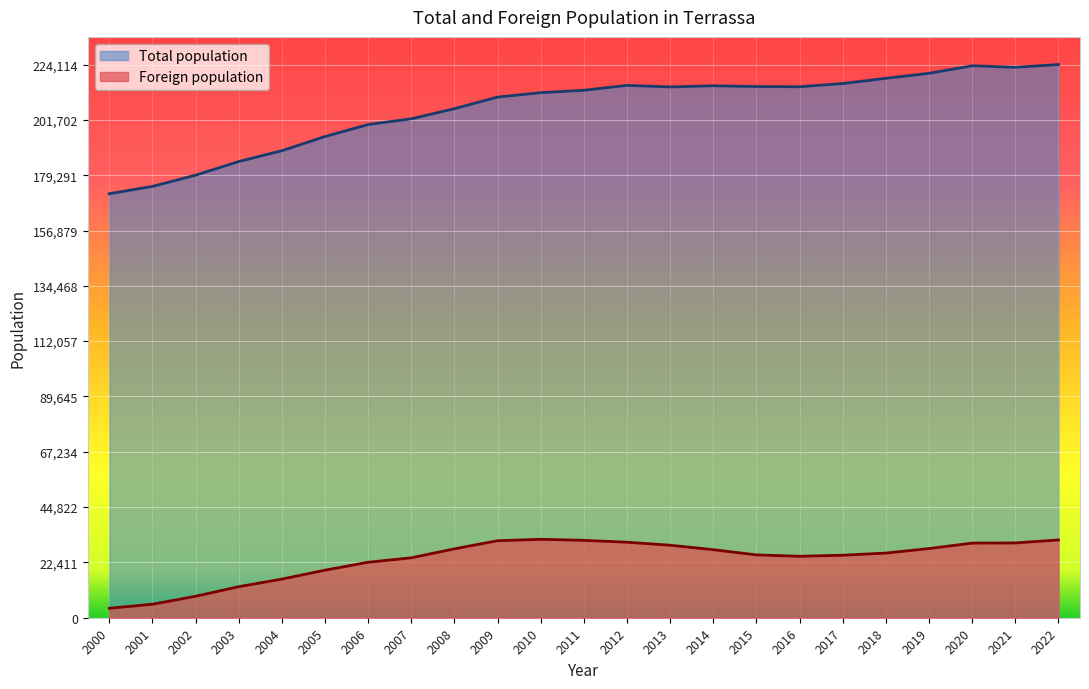

What is the difference between the Total population values at 2019 and 2012?

4878